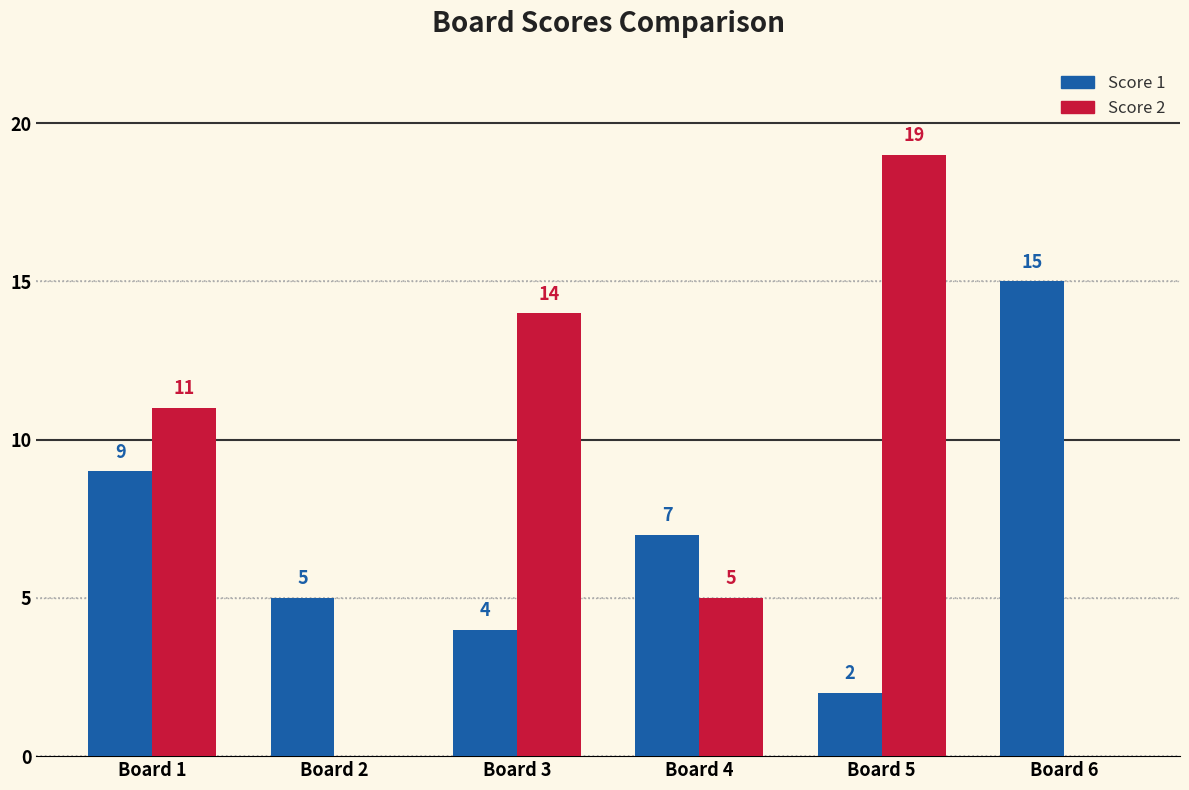

Where is Score 2 nearest to the value 9?

Board 1